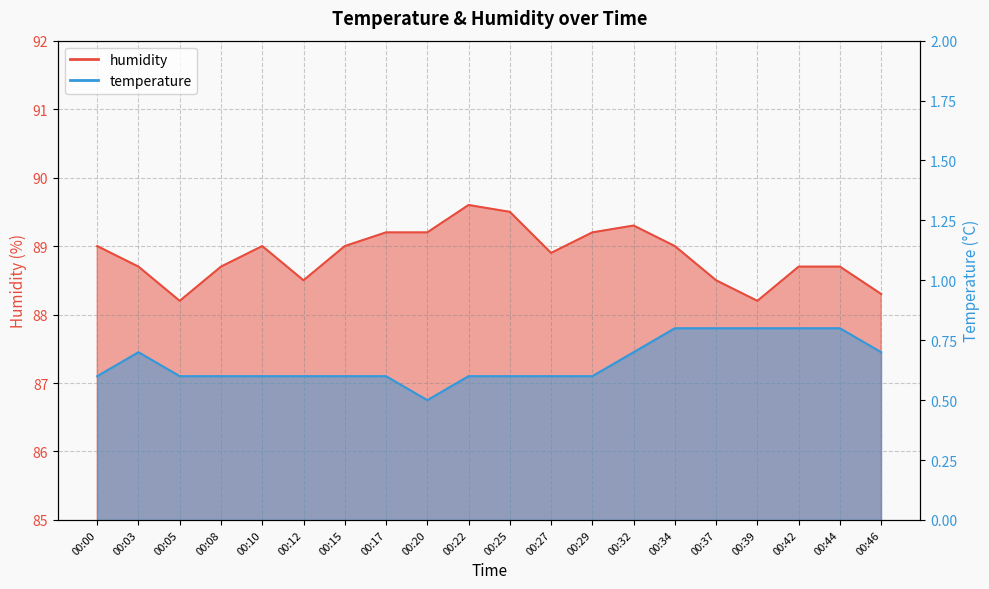

True or false: humidity and temperature intersect in this chart.

False